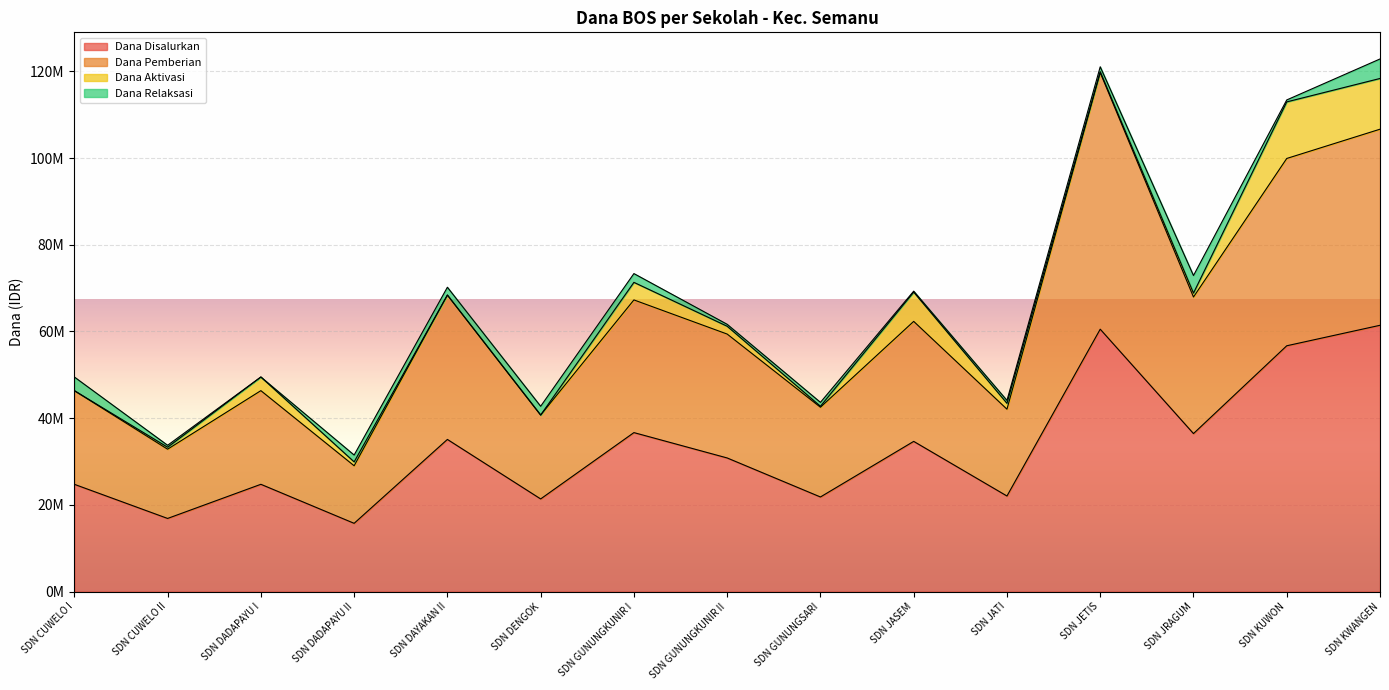

What are all the series names shown in the legend?

Dana Disalurkan, Dana Pemberian, Dana Aktivasi, Dana Relaksasi